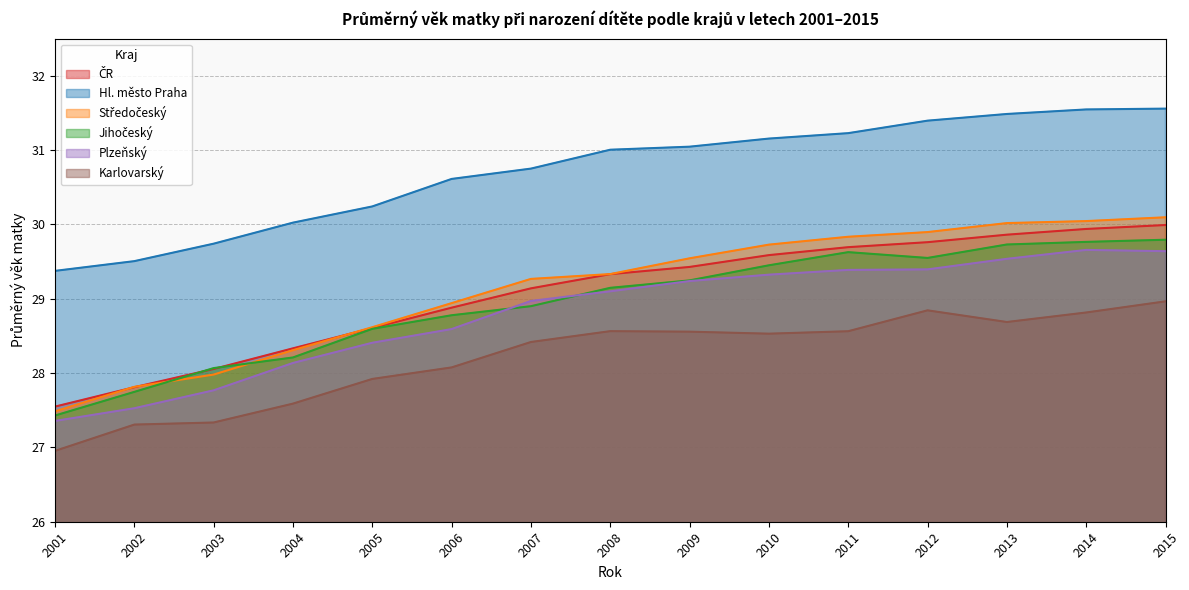

What is the value of the Karlovarský point at the 5th from the left?

27.9